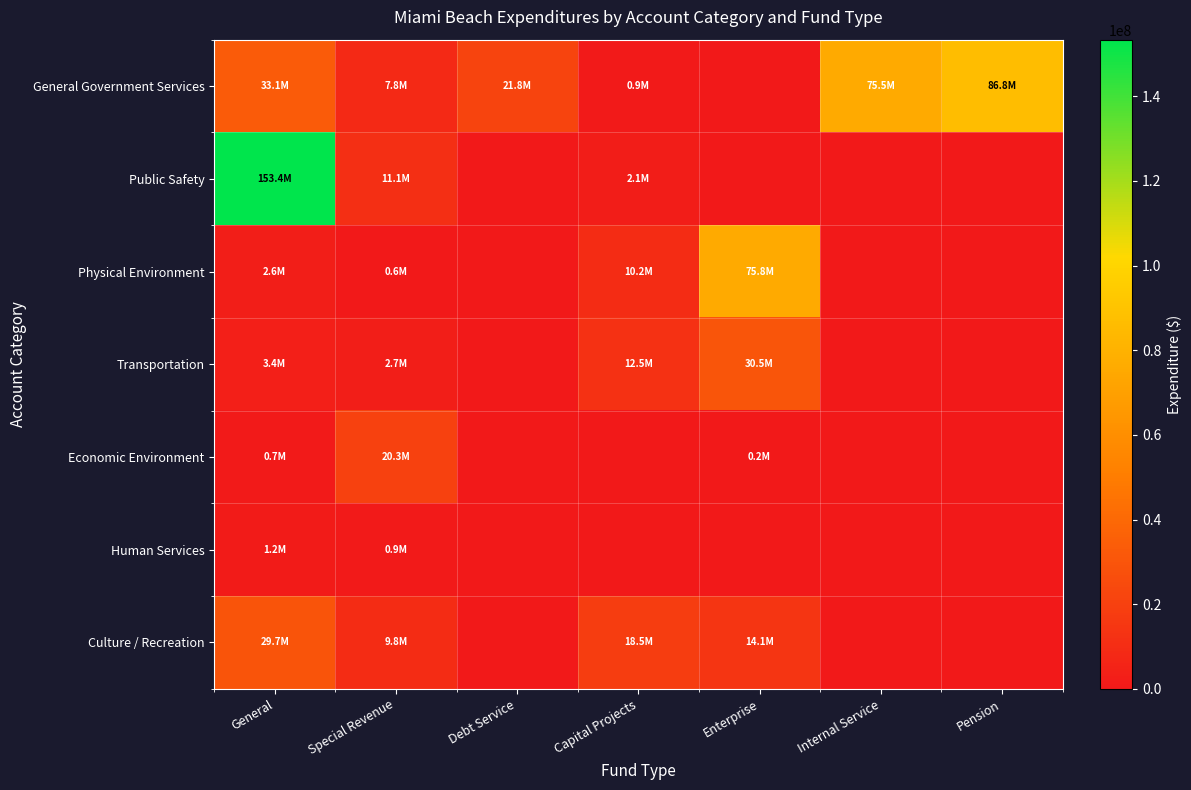

Reading left to right, list all the values displayed in this chart.

General Government Services: General=33074864	Special Revenue=7849580	Debt Service=21752227	Capital Projects=884103	Enterprise=0	Internal Service=75535409	Pension=86818853
Public Safety: General=153385388	Special Revenue=11076519	Debt Service=0	Capital Projects=2122335	Enterprise=0	Internal Service=0	Pension=0
Physical Environment: General=2618573	Special Revenue=552742	Debt Service=0	Capital Projects=10157756	Enterprise=75840184	Internal Service=0	Pension=0
Transportation: General=3379256	Special Revenue=2743916	Debt Service=0	Capital Projects=12480085	Enterprise=30543389	Internal Service=0	Pension=0
Economic Environment: General=721385	Special Revenue=20316054	Debt Service=0	Capital Projects=0	Enterprise=240438	Internal Service=0	Pension=0
Human Services: General=1216415	Special Revenue=913208	Debt Service=0	Capital Projects=0	Enterprise=0	Internal Service=0	Pension=0
Culture / Recreation: General=29718386	Special Revenue=9764103	Debt Service=0	Capital Projects=18529309	Enterprise=14141882	Internal Service=0	Pension=0